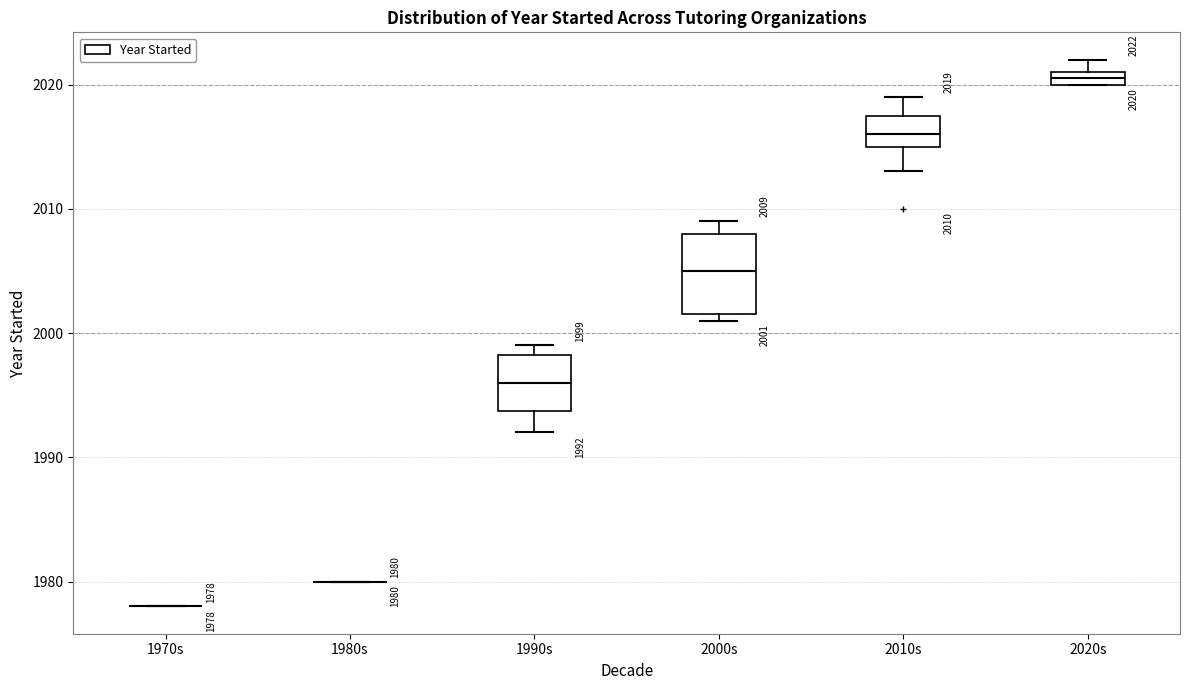

Which box is the tallest, from its lower edge to its upper edge?

2000s